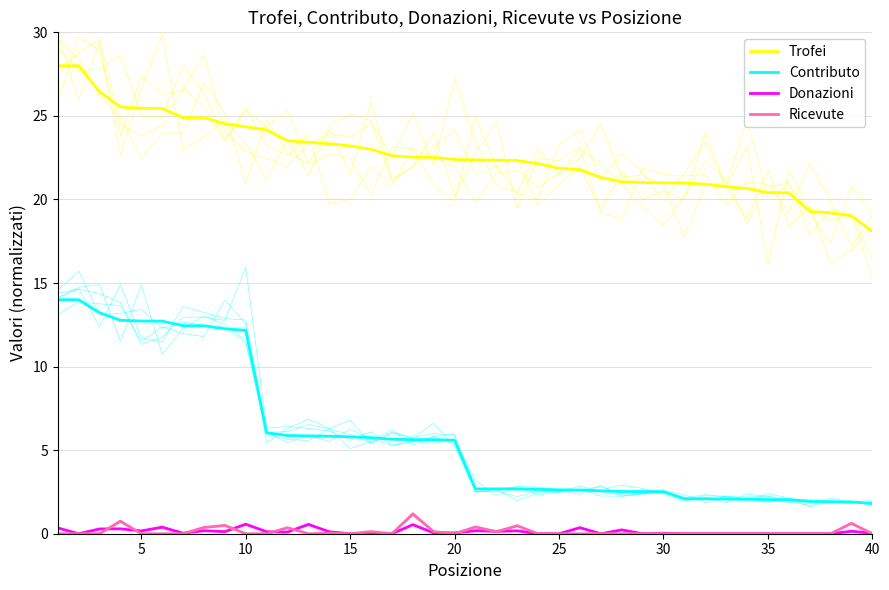

Is this an area chart (filled region under the line)?

No